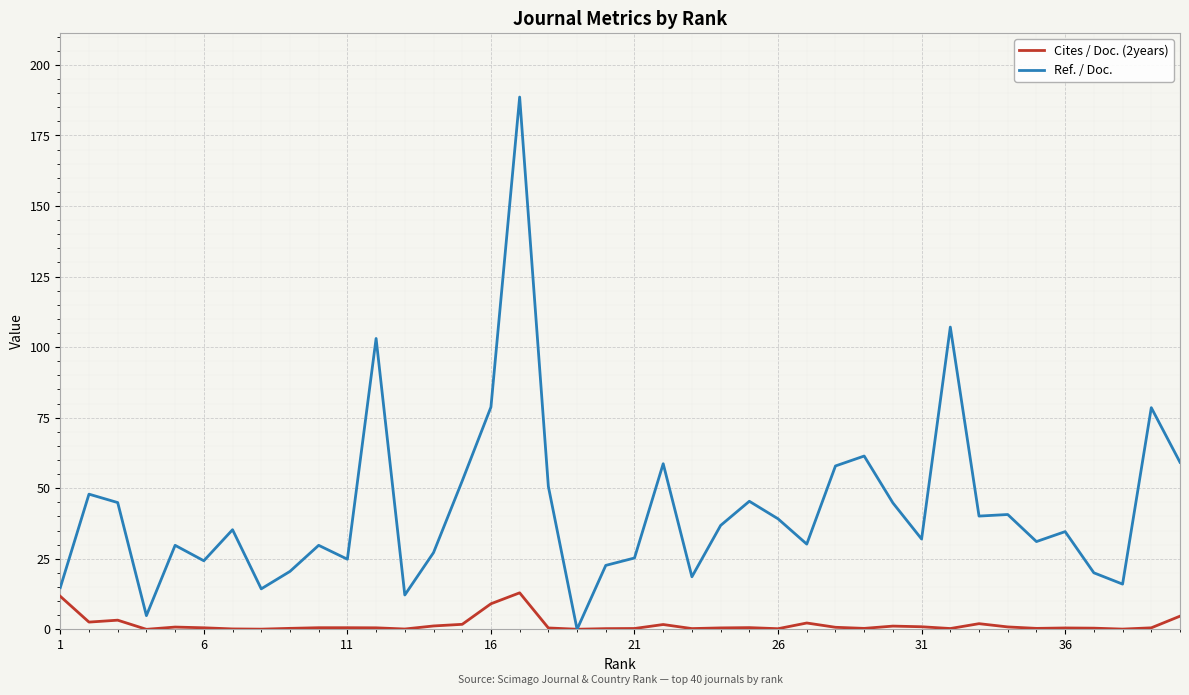

Which series has the widest spread of values?

Ref. / Doc.